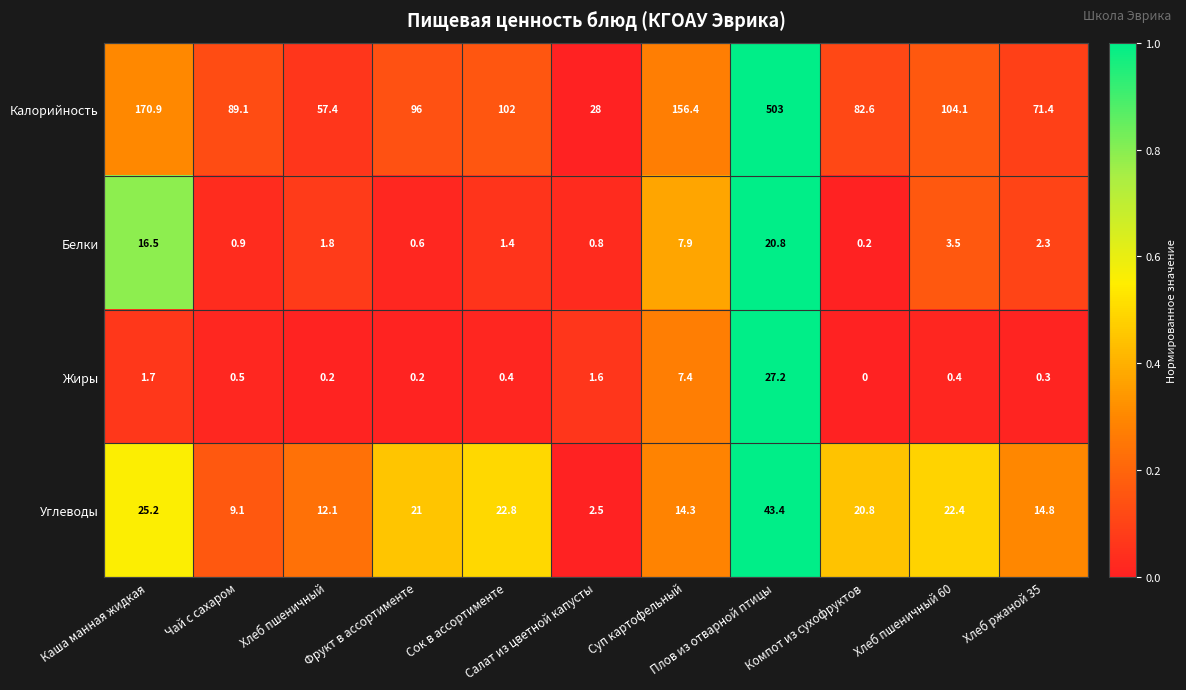

Which series has the largest total across all categories?

Калорийность